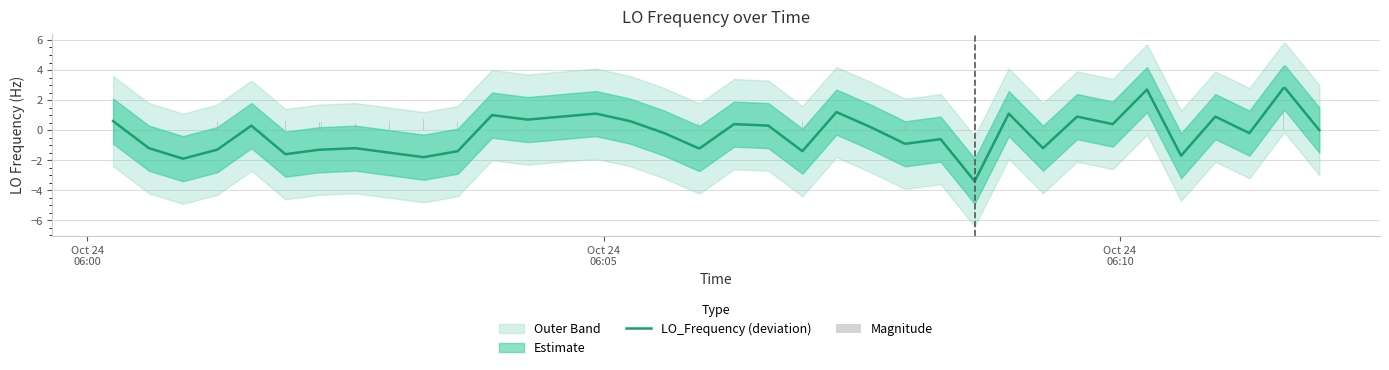

What is the lowest value of the LO_Frequency (deviation) series?

-3.4